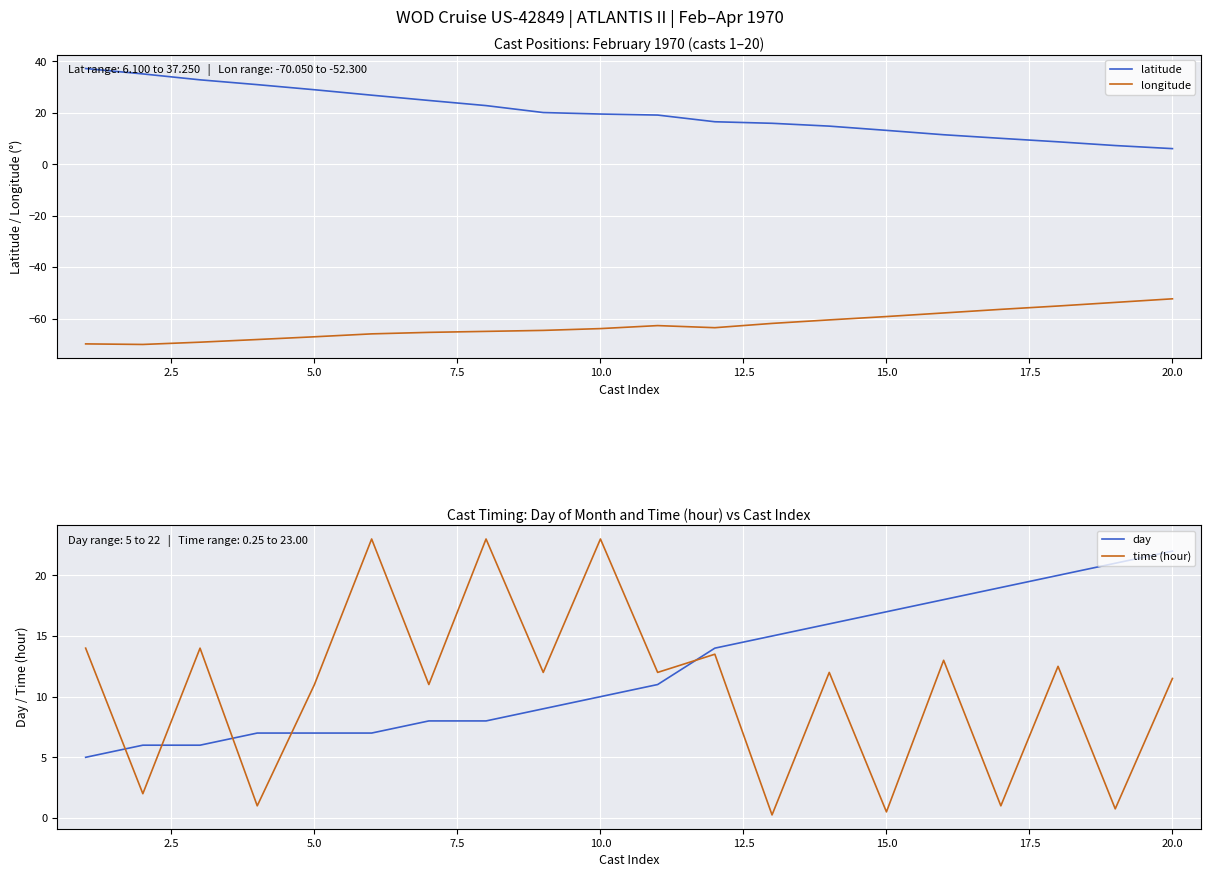

How many times do day and time (hour) cross each other?

5